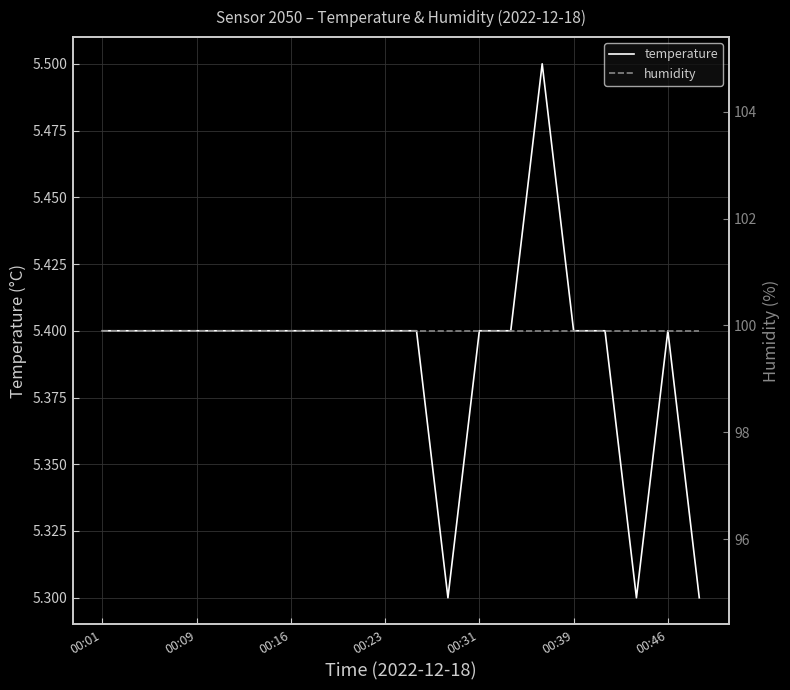

What is the value of the temperature point at the 12th from the left?

5.3